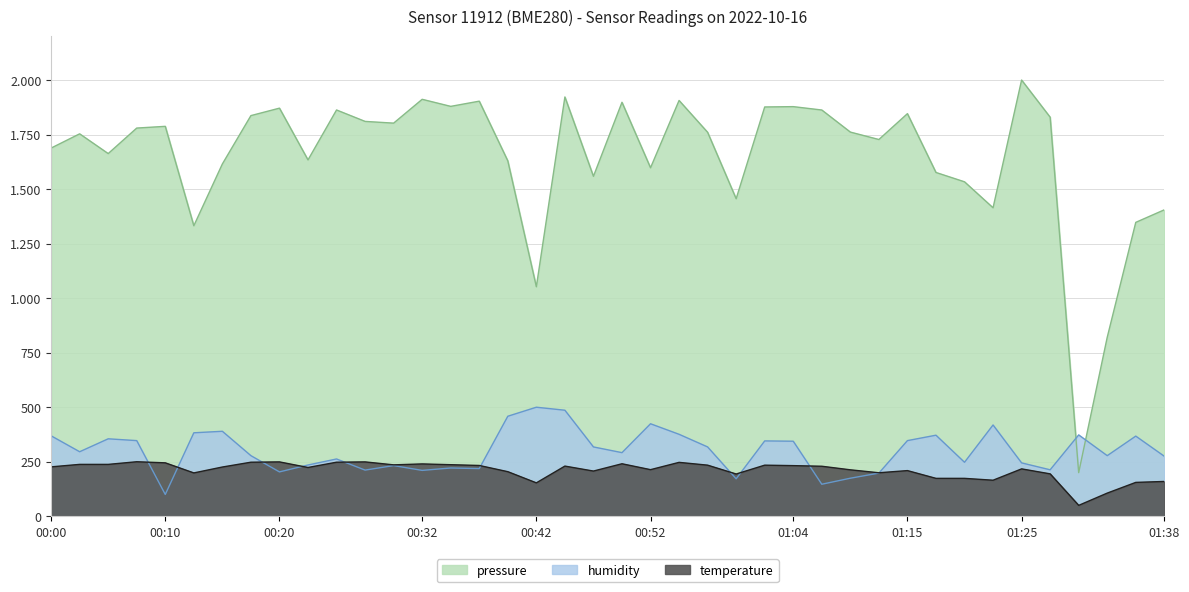

Which series has the largest range (max minus min)?

pressure